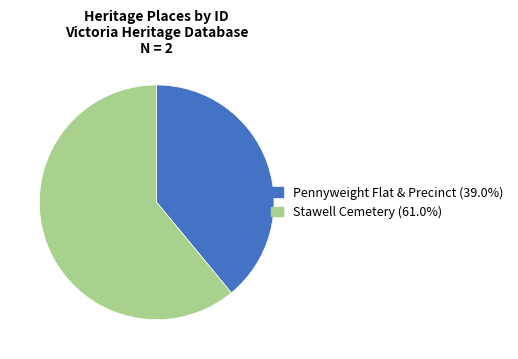

The Stawell Cemetery slice represents 52% of the pie. True or false?

False